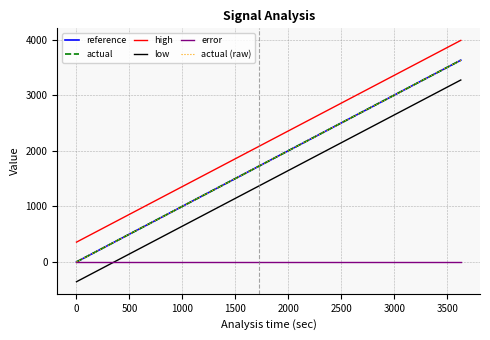

Which series has the widest spread of values?

low